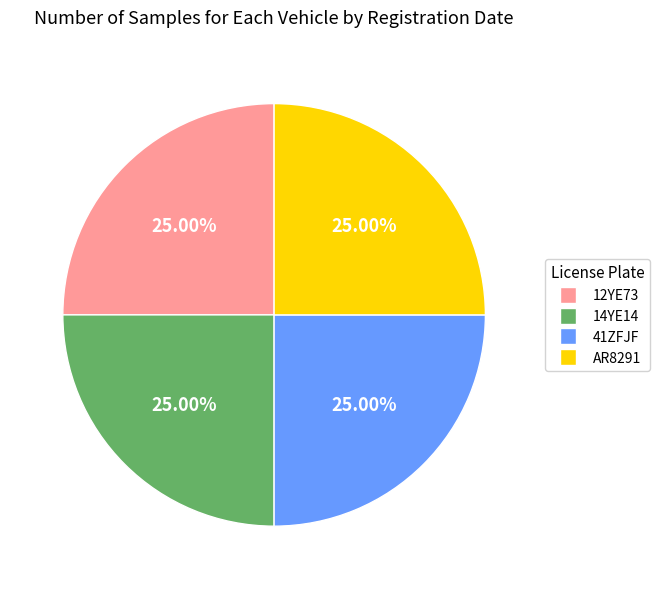

Count the number of slices in the pie.

4